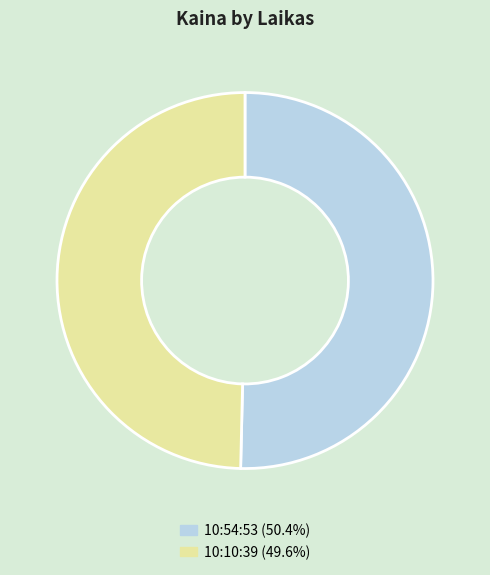

Rank the categories by value from lowest to highest.

10:10:39, 10:54:53